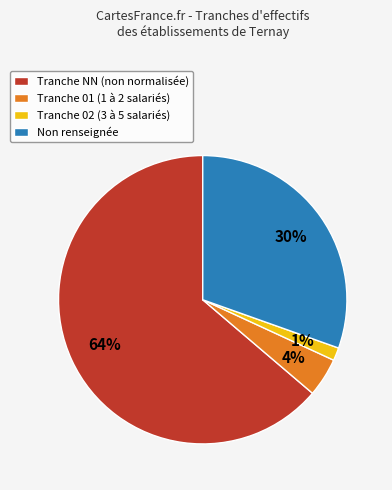

Is there any slice that represents more than half of the pie?

Yes